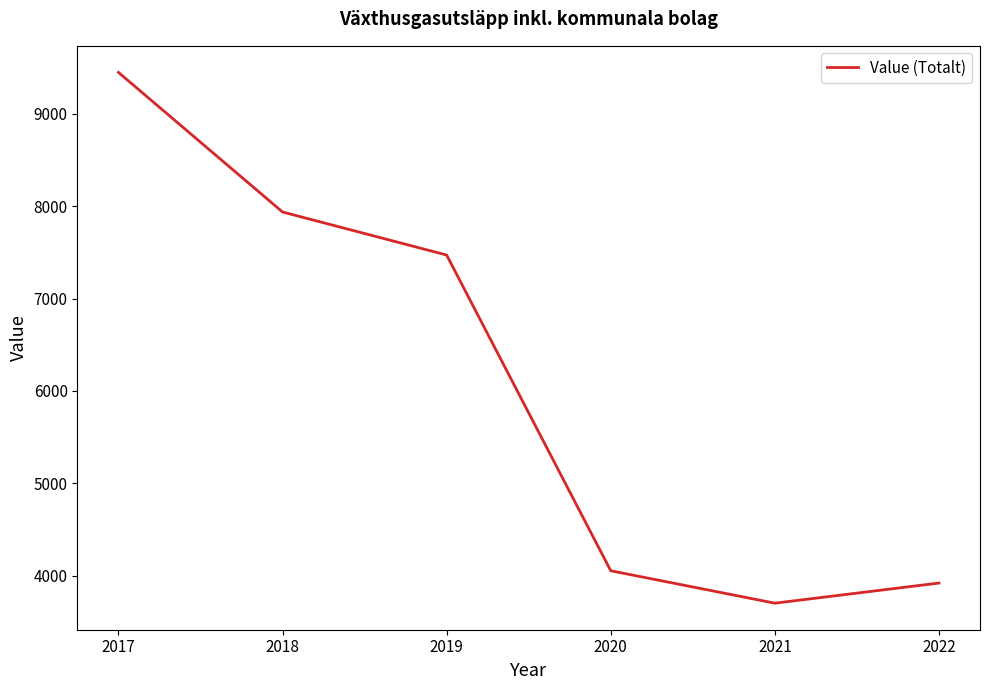

Approximately how many times larger is the value at 2021 compared to 2020?

0.9